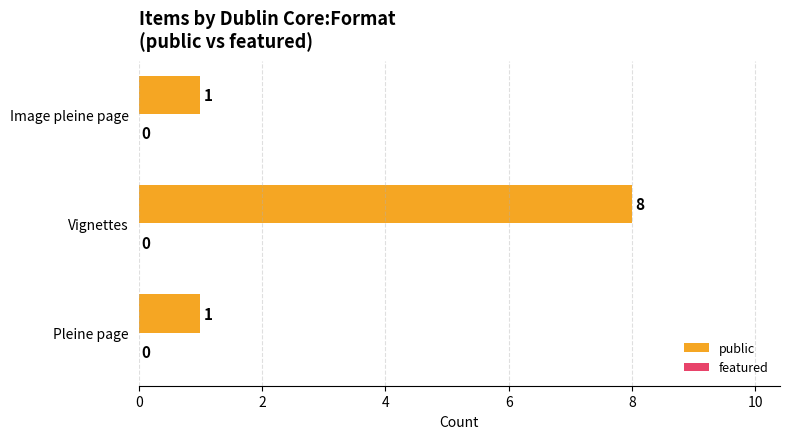

What is the sum of all values?

10